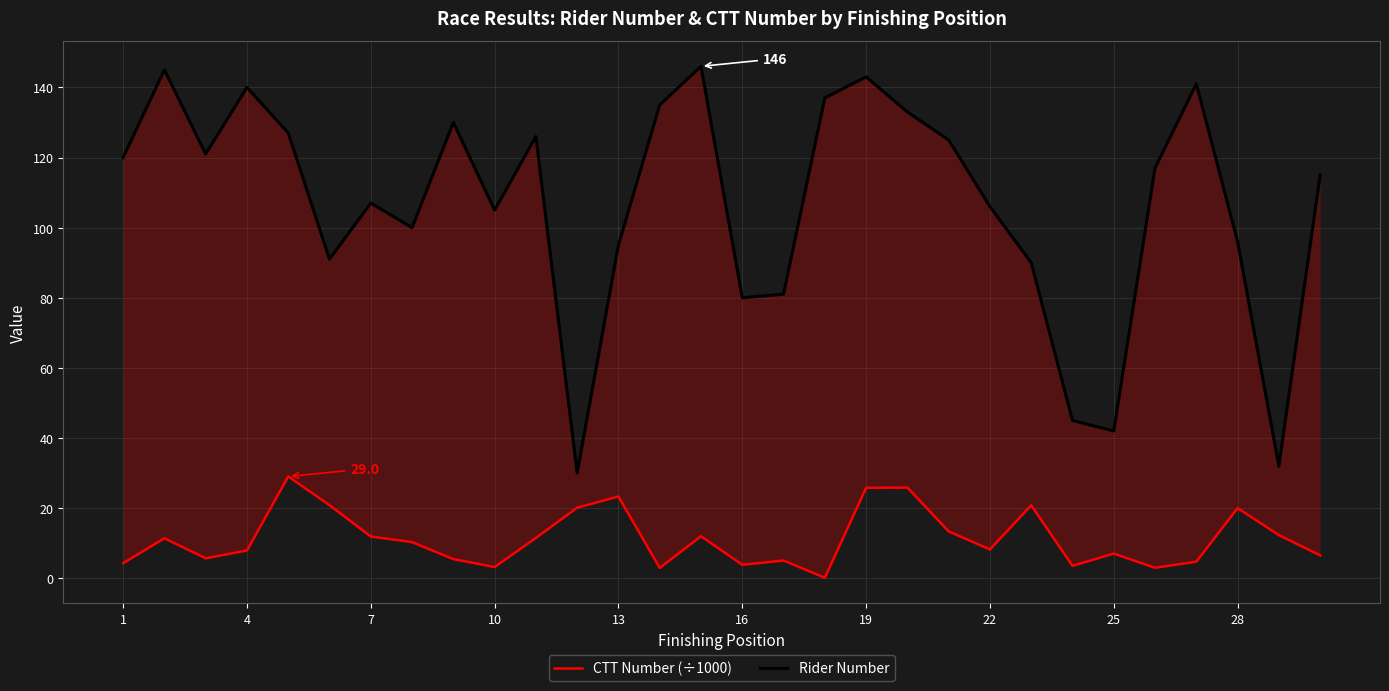

The Rider Number series shows 26.1 at 22. True or false?

False